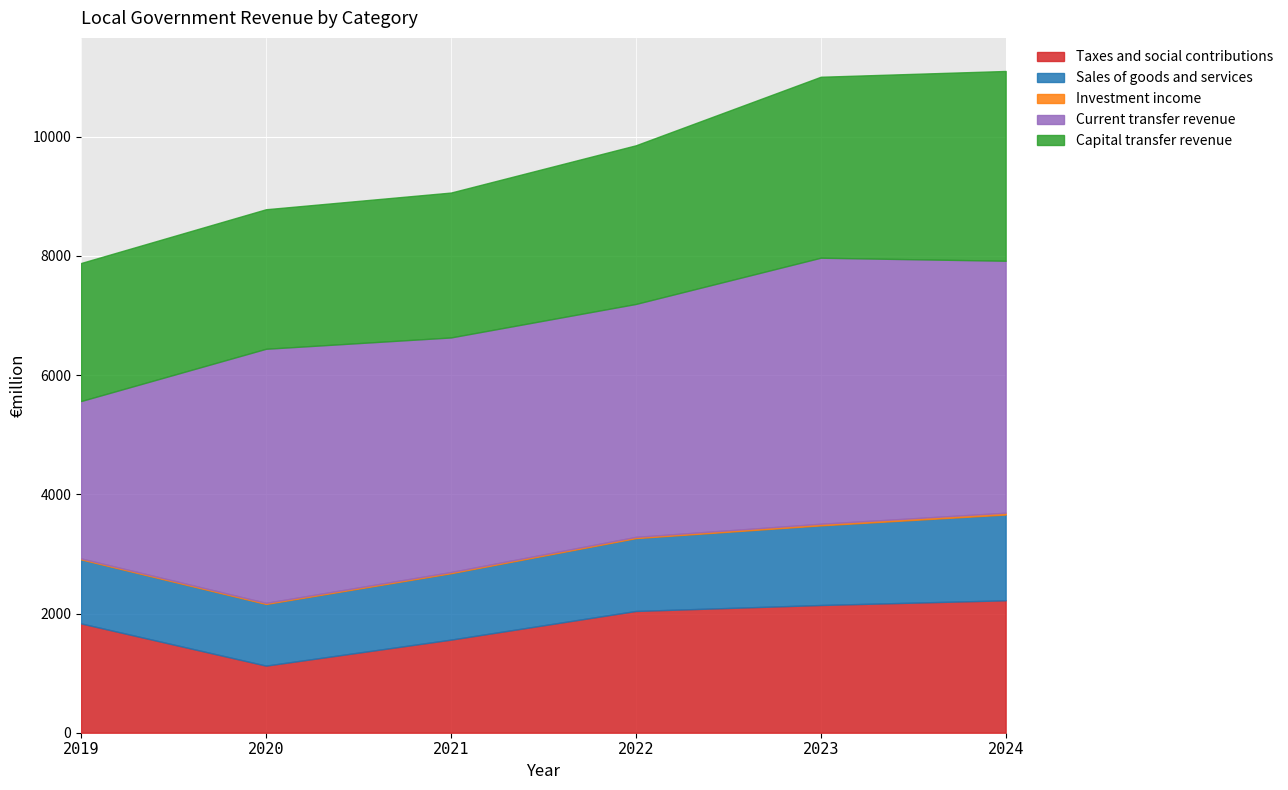

What is the total value across all series at 2022?

9856